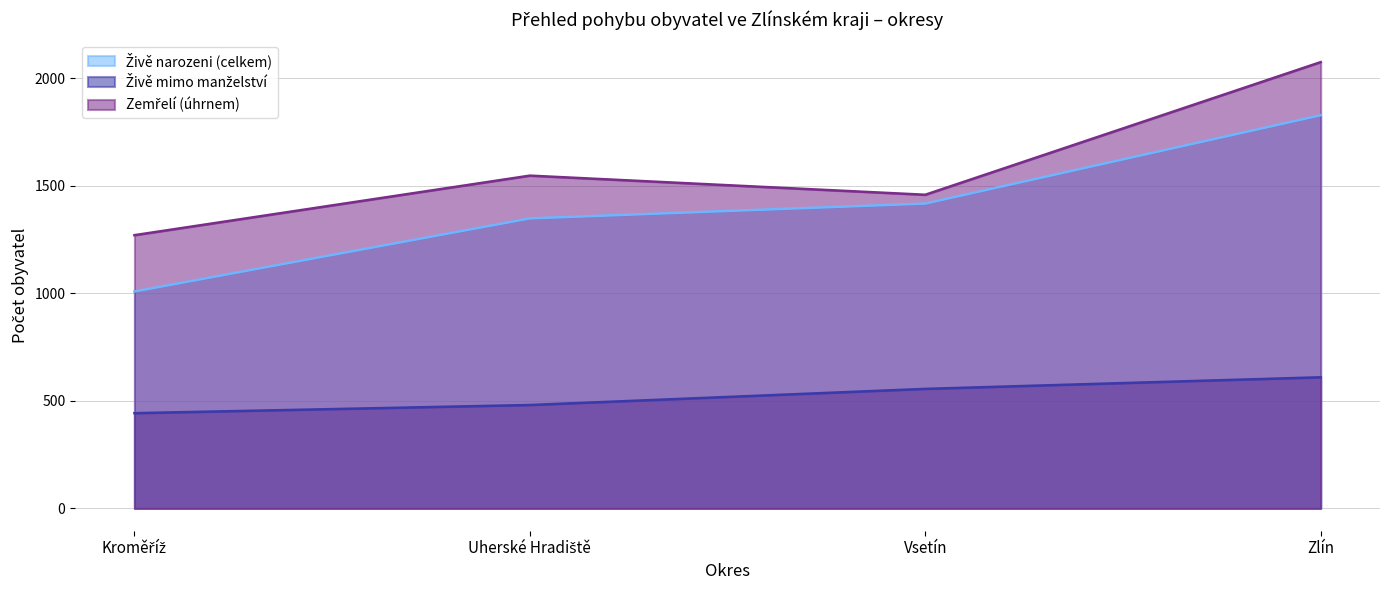

What is the label of the 1st point from the left?

Kroměříž